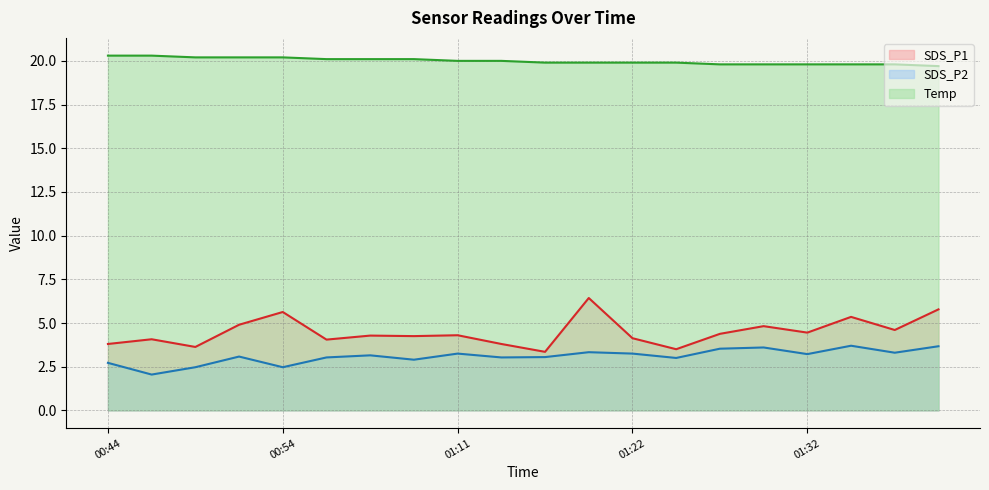

Which series has the largest range (max minus min)?

SDS_P1